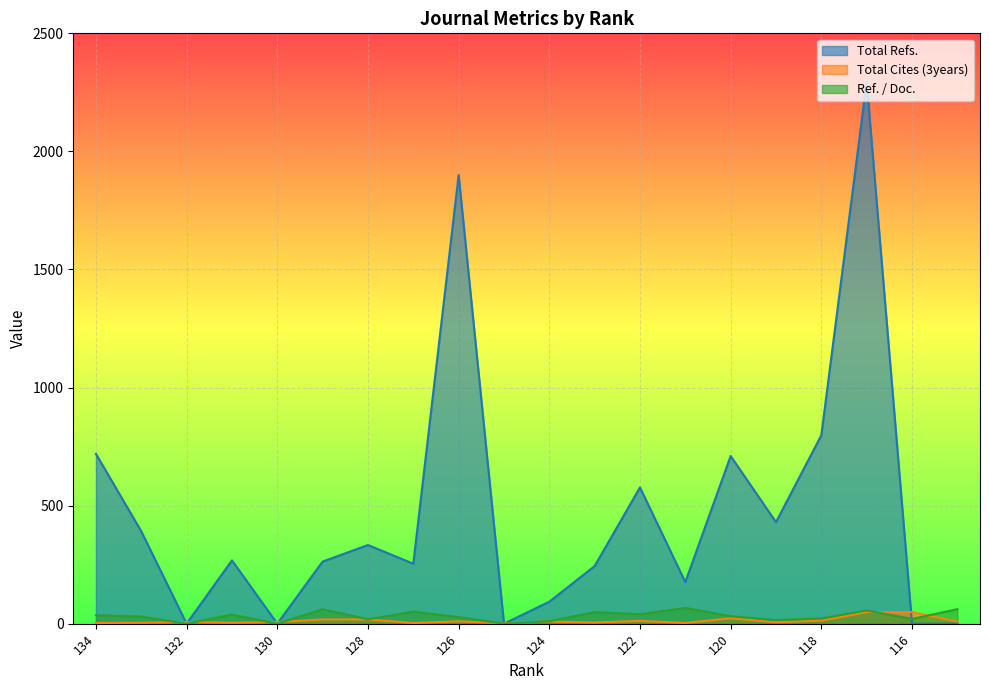

The Ref. / Doc. series shows 48.8 at 123. True or false?

True